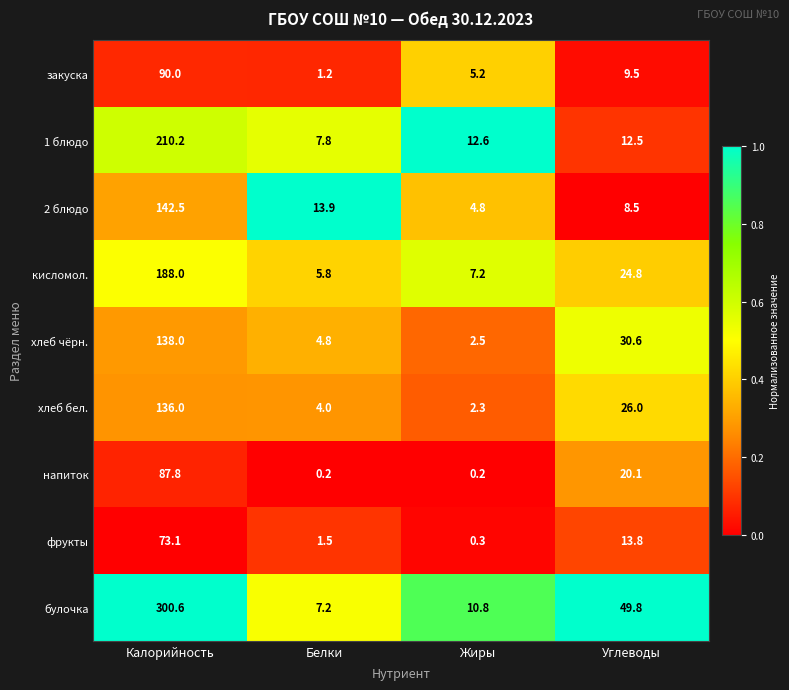

List the series in order of their peak value, highest first.

булочка, 1 блюдо, кисломол., 2 блюдо, хлеб чёрн., хлеб бел., закуска, напиток, фрукты